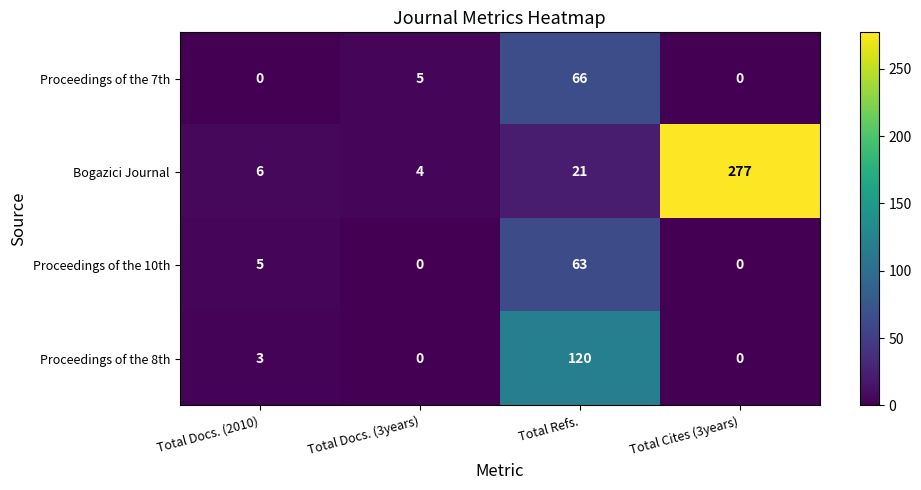

Rank the series by their maximum value, from lowest to highest.

Proceedings of the 10th, Proceedings of the 7th, Proceedings of the 8th, Bogazici Journal